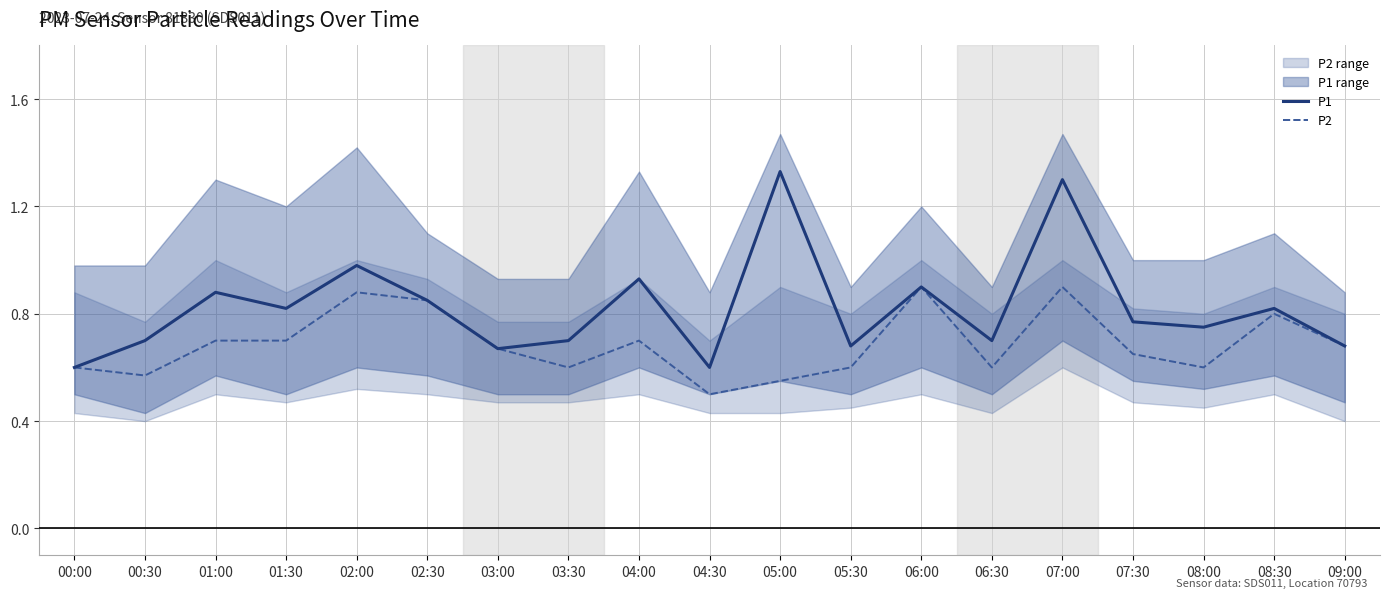

True or false: P2 and P1 intersect in this chart.

False